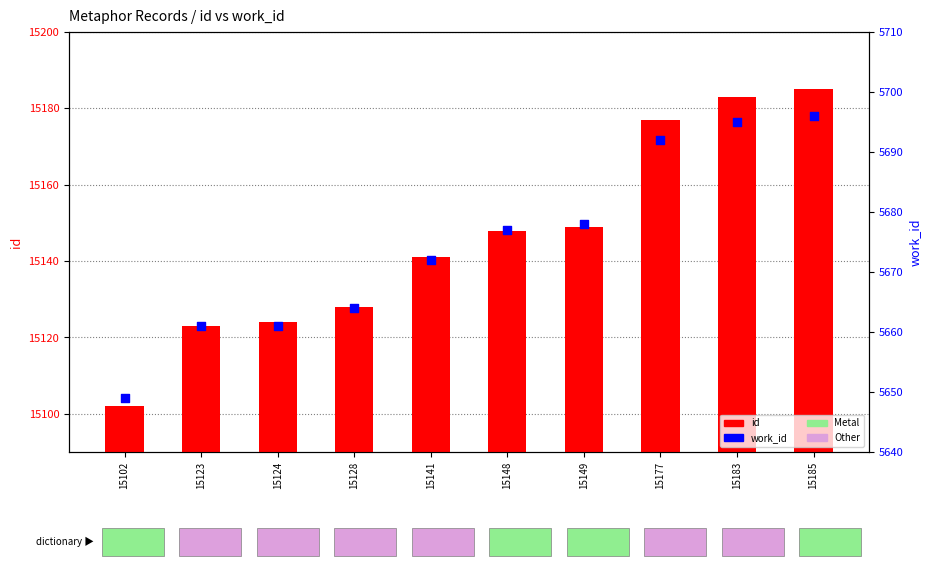

Which series reaches the maximum Y coordinate?

id